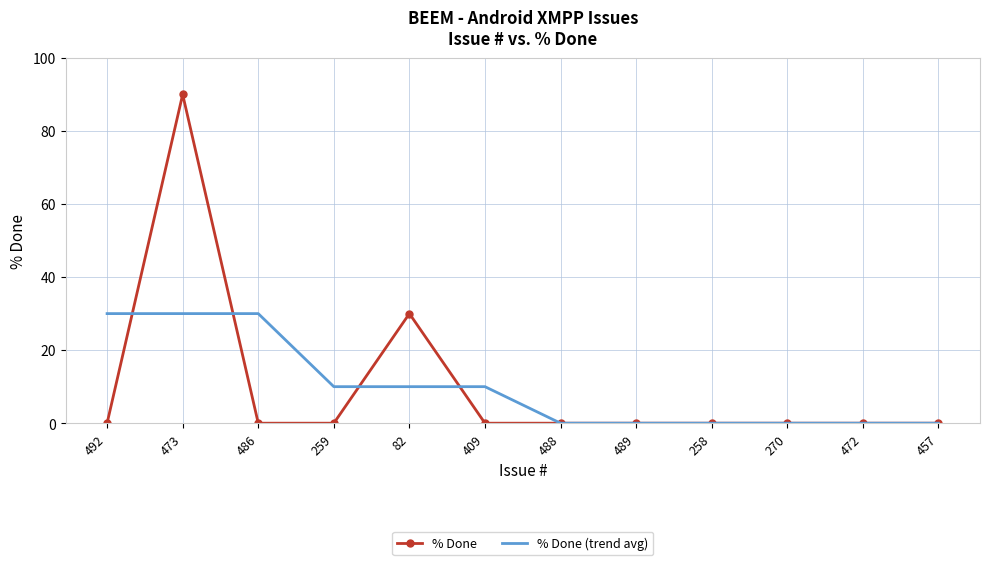

What position from the right is 259?

9